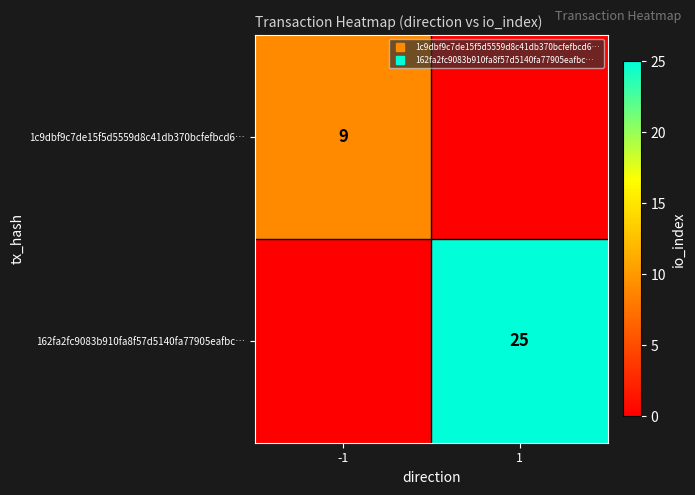

Which series has the largest range (max minus min)?

162fa2fc9083b910fa8f57d5140fa77905eafbc…